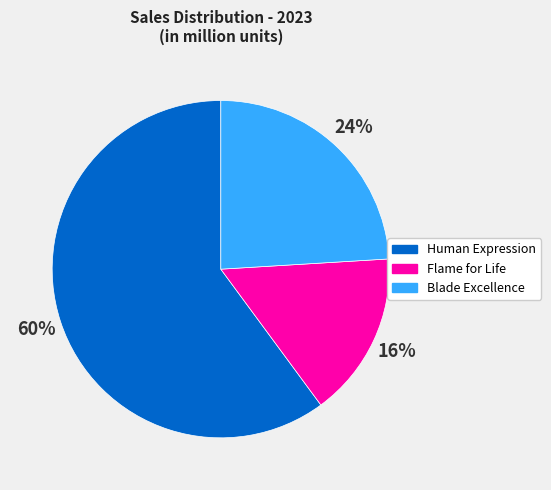

Between Blade Excellence and Flame for Life, which is larger?

Blade Excellence